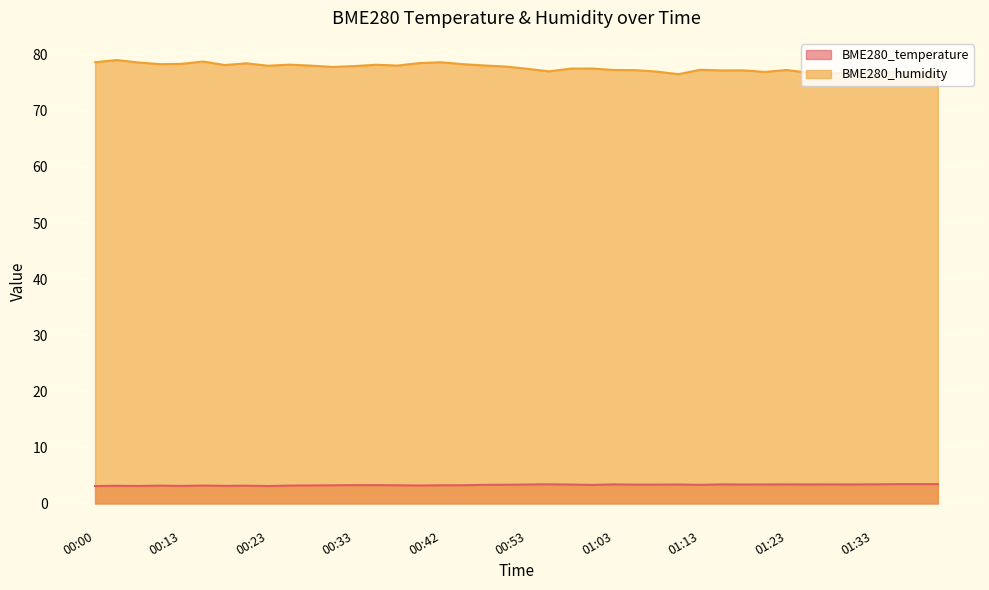

What is the sum of all BME280_humidity values?

3108.0